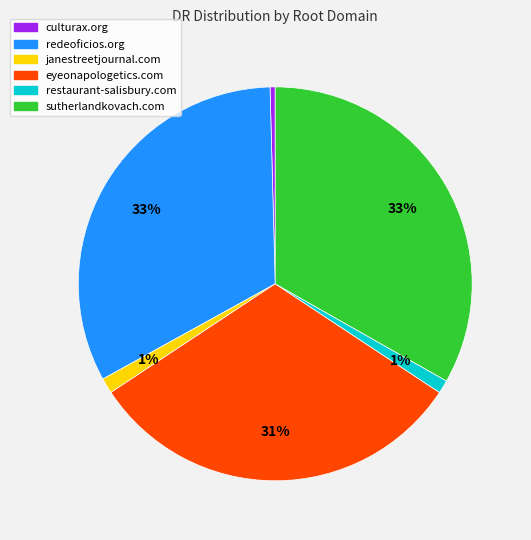

How many segments does this pie chart have?

6